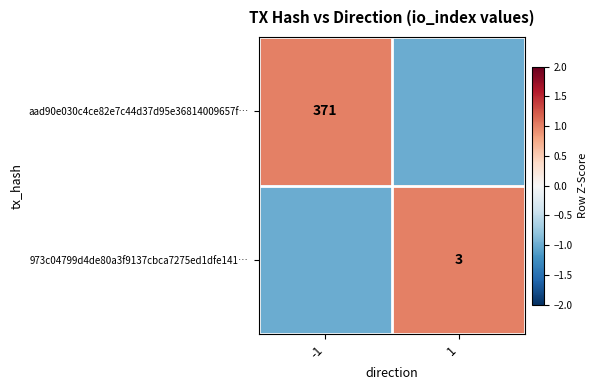

True or false: aad90e030c4ce82e7c44d37d95e36814009657f… has a value of 371 at -1.

True